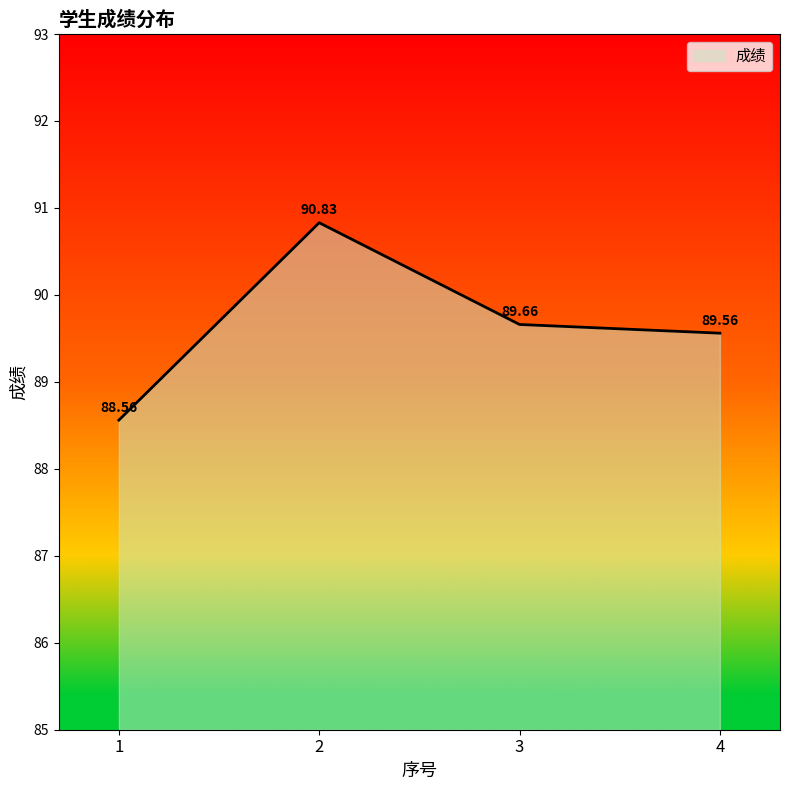

The chart shows a value of 88.6 at 1. True or false?

True